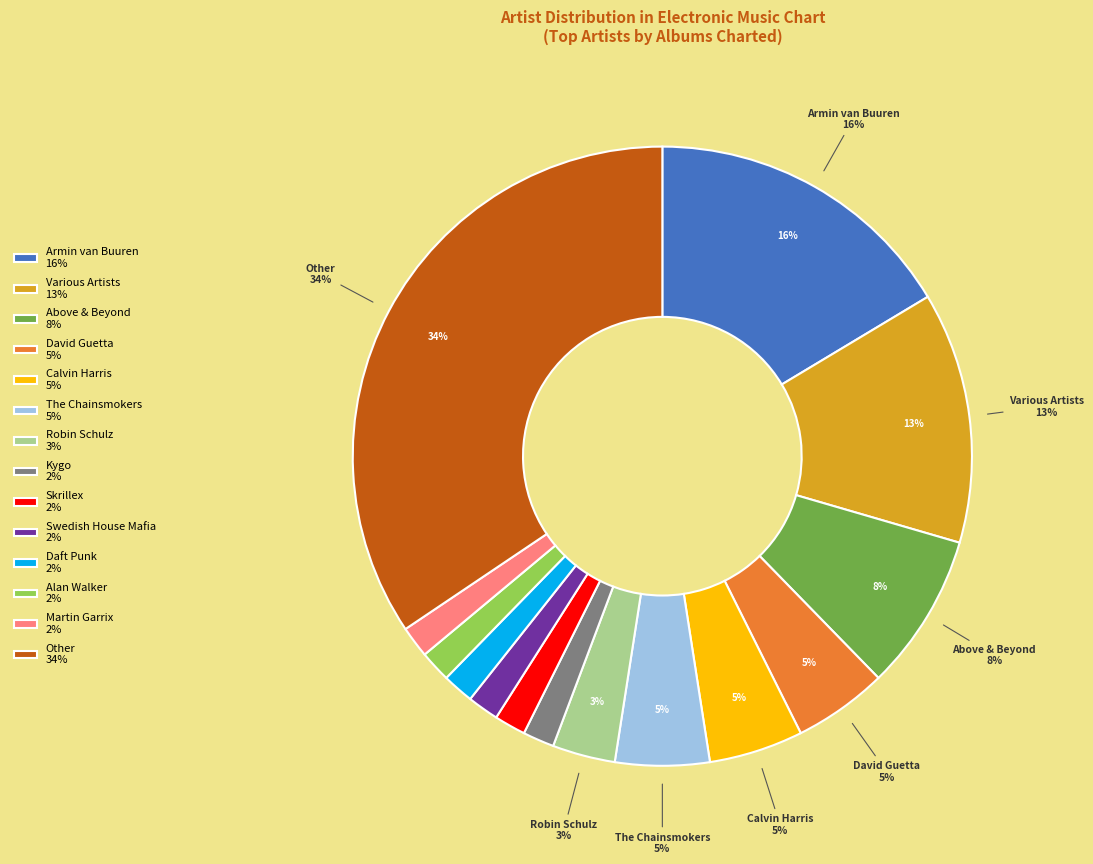

To the nearest percent, what percentage of the pie is up?

77%